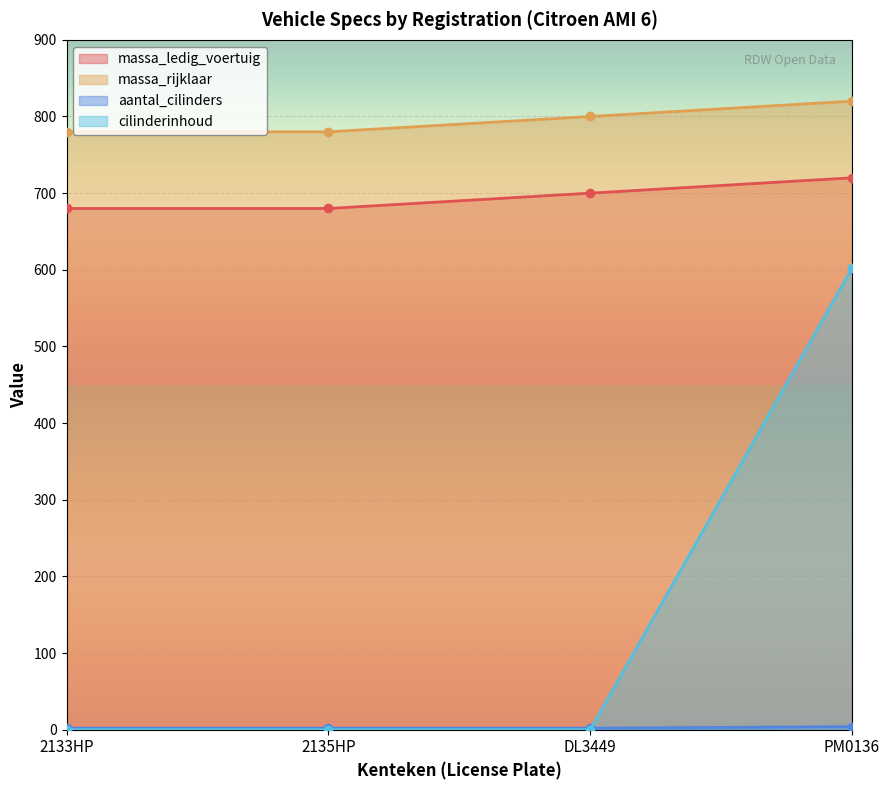

How many distinct data groups are displayed?

4